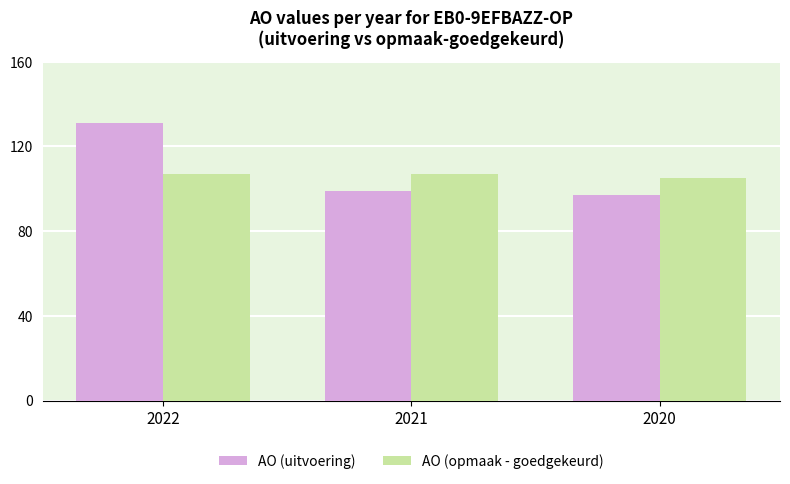

Is it true that AO (opmaak - goedgekeurd) equals 174 at 2020?

False